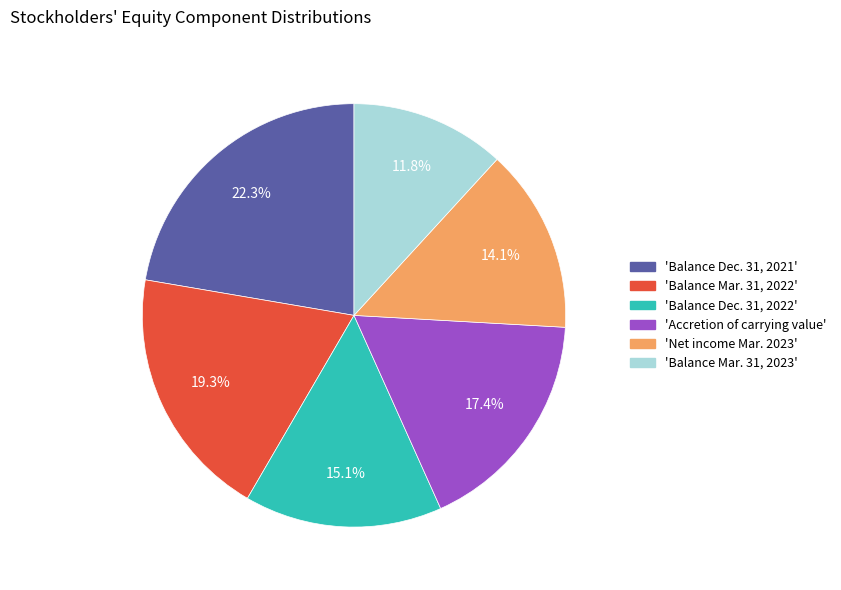

Does any single category account for the majority?

No